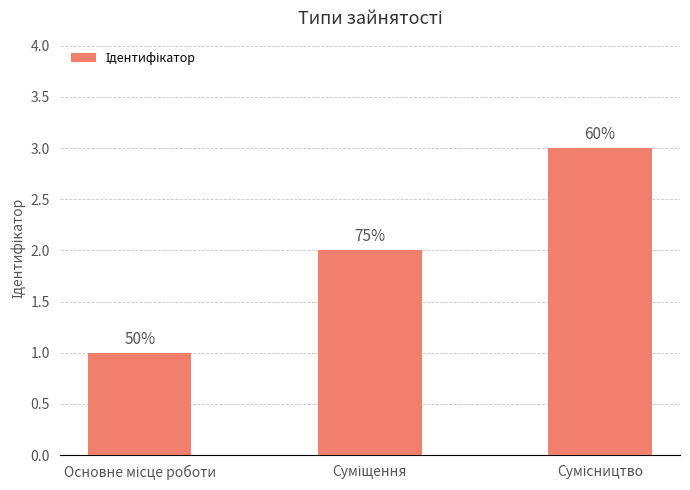

True or false: the data shows 0 at Основне місце роботи.

False